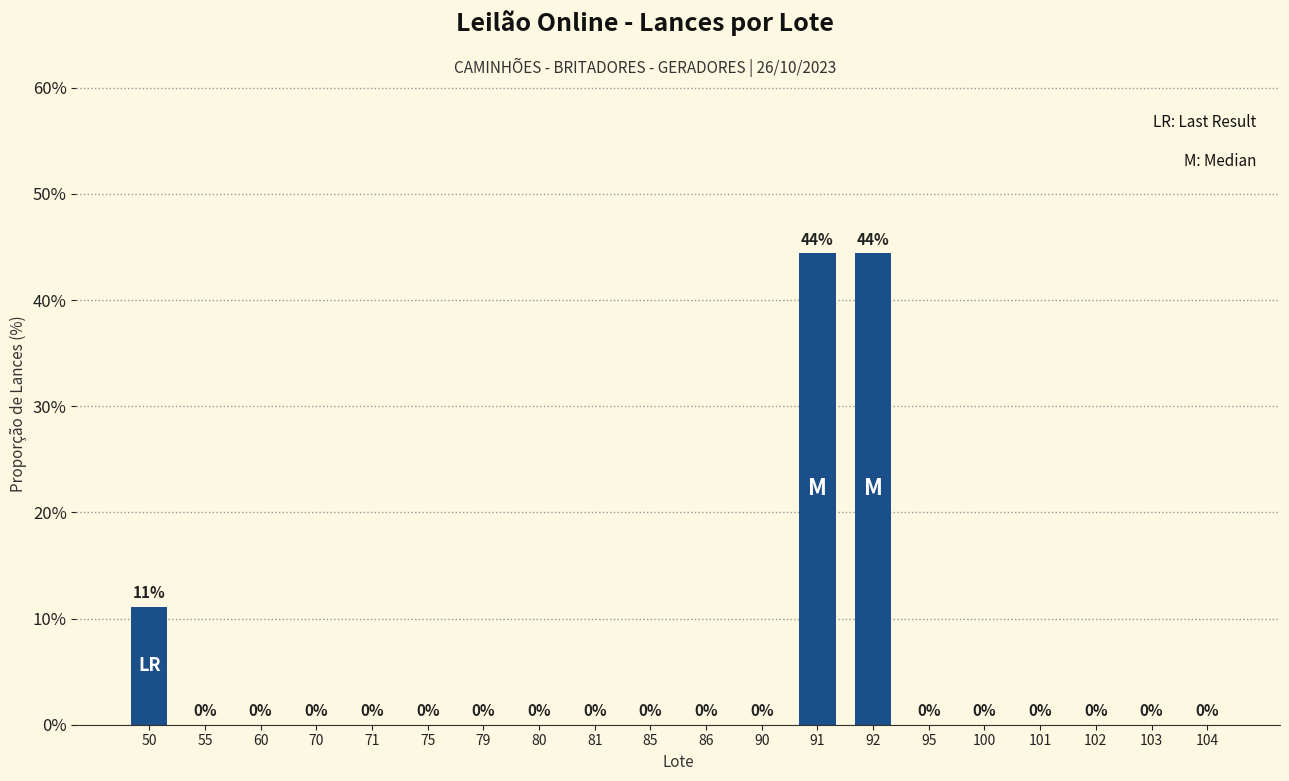

How many distinct data groups are displayed?

1